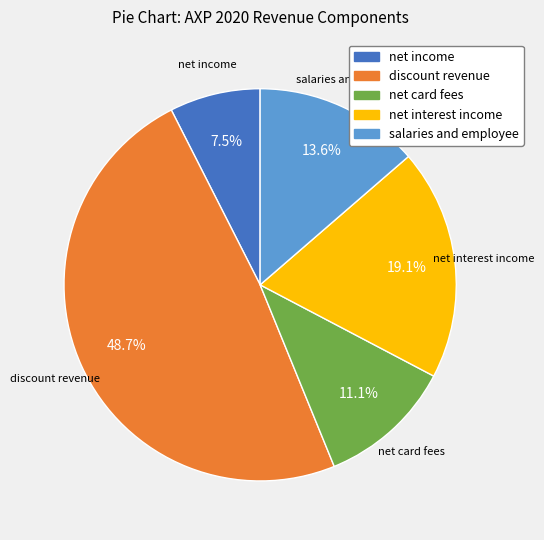

Is the sum of net income and net card fees greater than half?

No